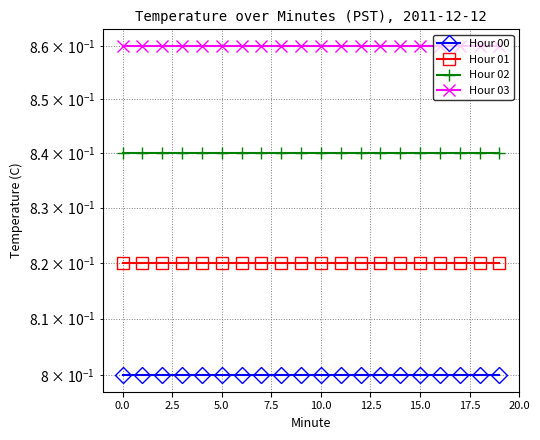

True or false: Hour 00 has a value of 0.5 at 15.

False